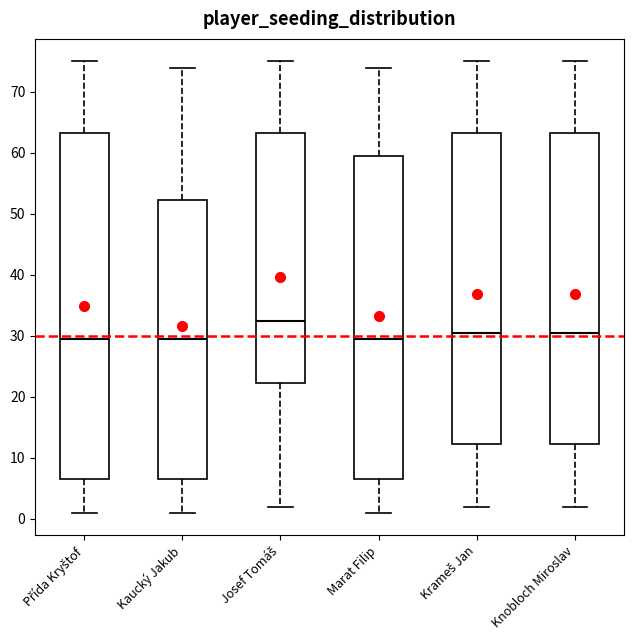

Reading left to right, read every box against the y-axis: the position of its median line, the range the box covers, and the ends of its whiskers. The values are not printed on the chart, so give them approximately, as read against the axis.

Přída Kryštof: median 30, box 7 to 63, whiskers 1 to 75
Kaucký Jakub: median 30, box 7 to 52, whiskers 1 to 74
Josef Tomáš: median 33, box 22 to 63, whiskers 2 to 75
Marat Filip: median 30, box 7 to 60, whiskers 1 to 74
Krameš Jan: median 31, box 12 to 63, whiskers 2 to 75
Knobloch Miroslav: median 31, box 12 to 63, whiskers 2 to 75